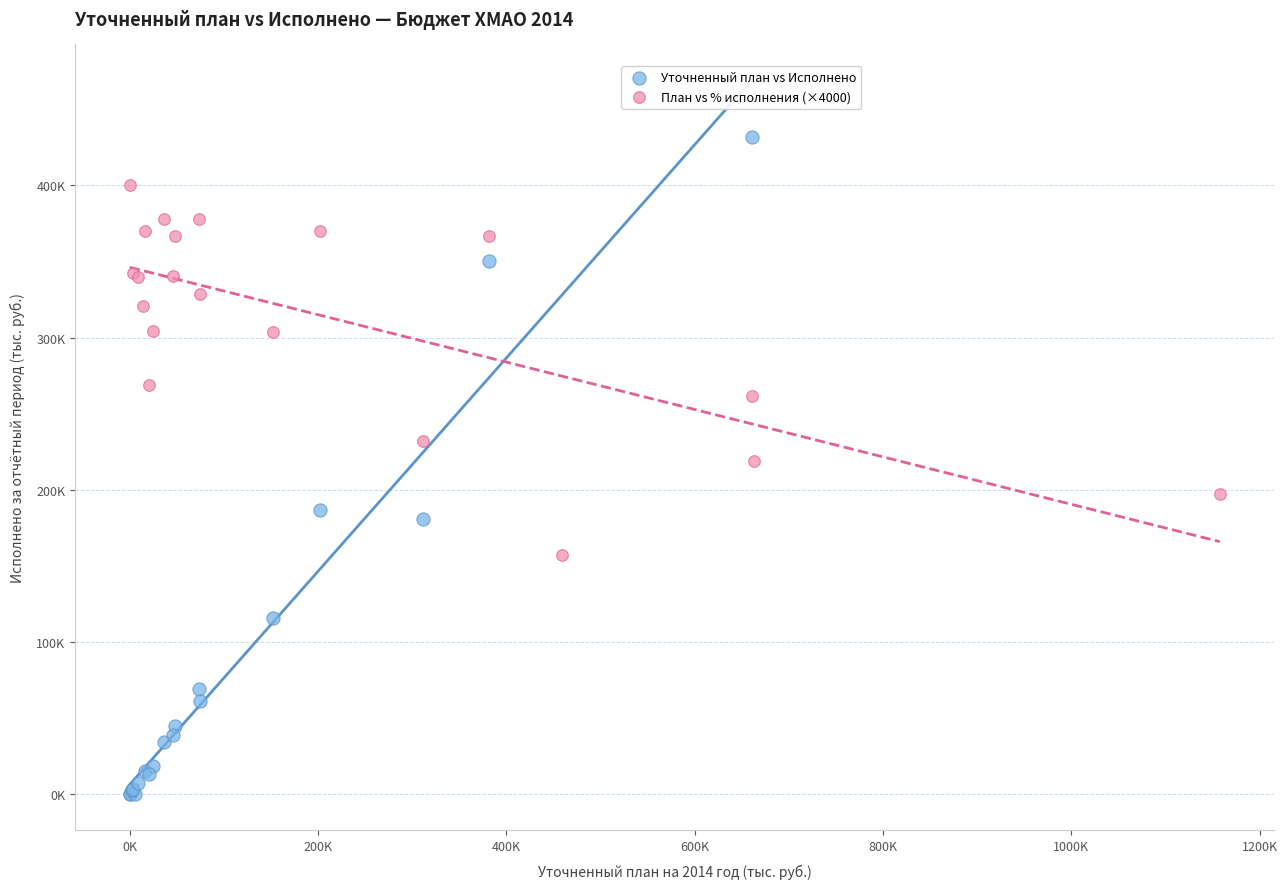

Which series reaches the maximum Y coordinate?

Уточненный план vs Исполнено